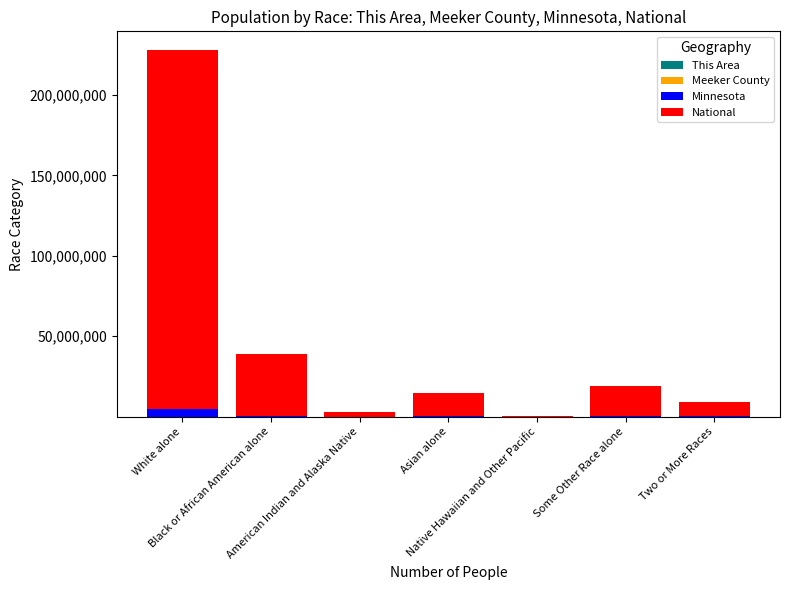

What is the label of the 3rd bar from the right?

Native Hawaiian and Other Pacific